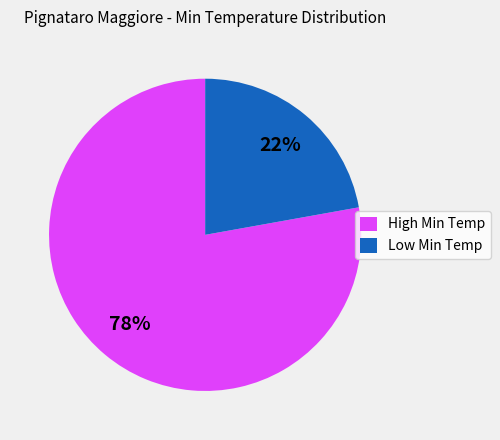

To the nearest percent, what is the difference between the largest and smallest slice percentages?

56%